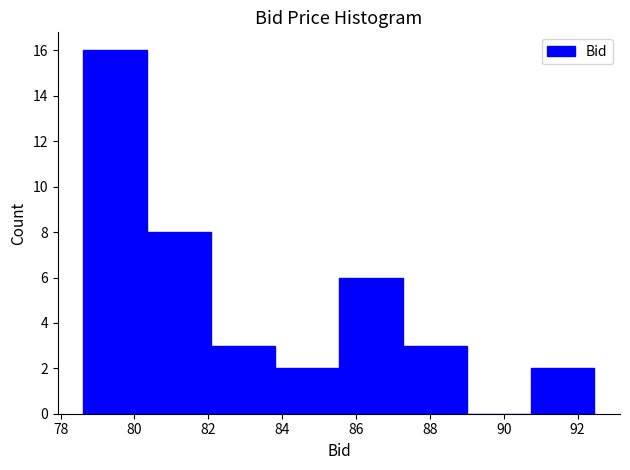

Reading left to right, transcribe this chart: for each bar, give the range it covers on the x-axis and its height. Neither the bar edges nor the heights are printed on the chart, so give them approximately, as read against the axes.

78.6 to 80.4: 16
80.4 to 82.0: 8
82.0 to 83.8: 3
83.8 to 85.6: 2
85.6 to 87.2: 6
87.2 to 89.0: 3
89.0 to 90.8: 0
90.8 to 92.4: 2